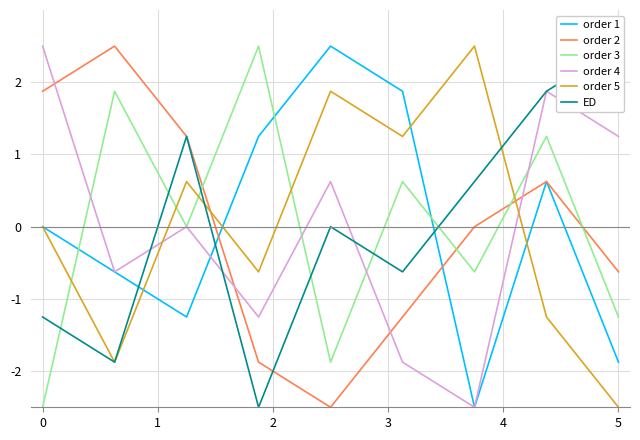

What are all the series names shown in the legend?

order 1, order 2, order 3, order 4, order 5, ED